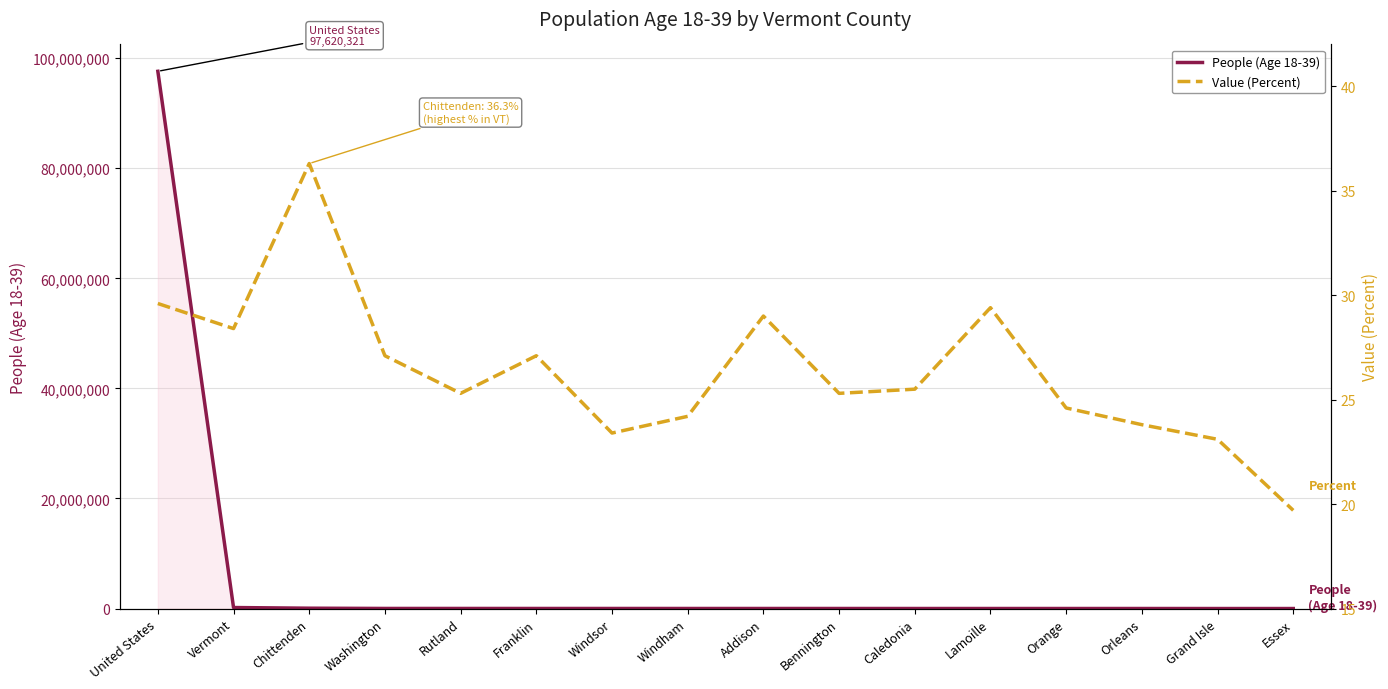

Reading left to right, list all the values displayed in this chart.

People (Age 18-39): 97620321.0	182452.0	60793.0	16148.0	15326.0	13476.0	13452.0	11106.0	10810.0	9430.0	7743.0	7631.0	7203.0	6488.0	1672.0	1174.0
Value (Percent): 29.6	28.4	36.3	27.1	25.3	27.1	23.4	24.2	29.0	25.3	25.5	29.4	24.6	23.8	23.1	19.7